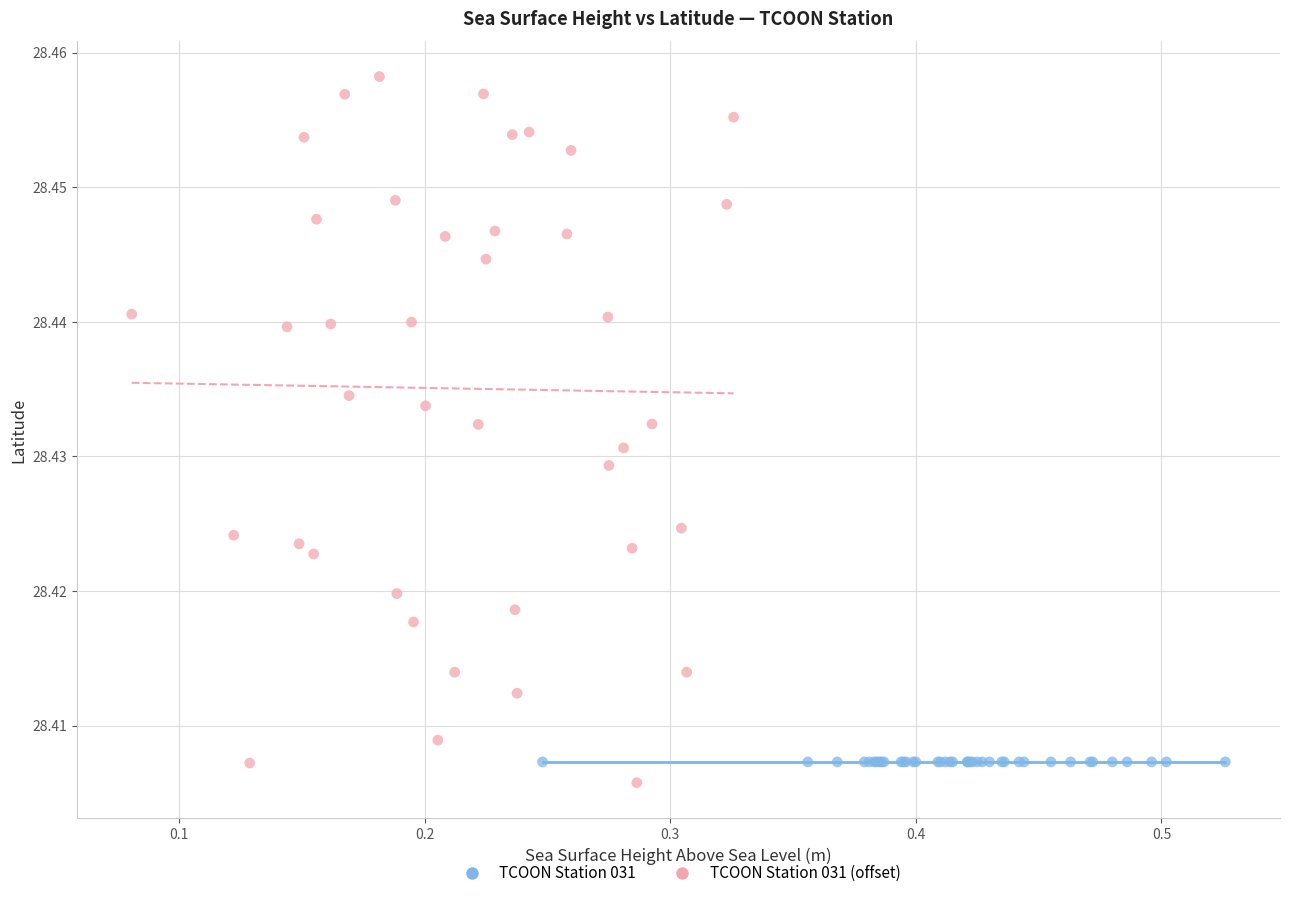

What are all the series names shown in the legend?

TCOON Station 031, TCOON Station 031 (offset)